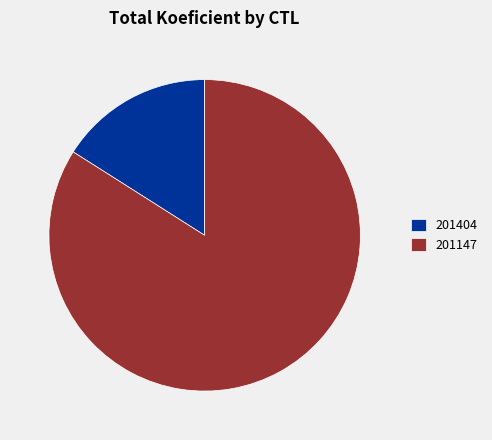

Is there any slice that represents more than half of the pie?

Yes